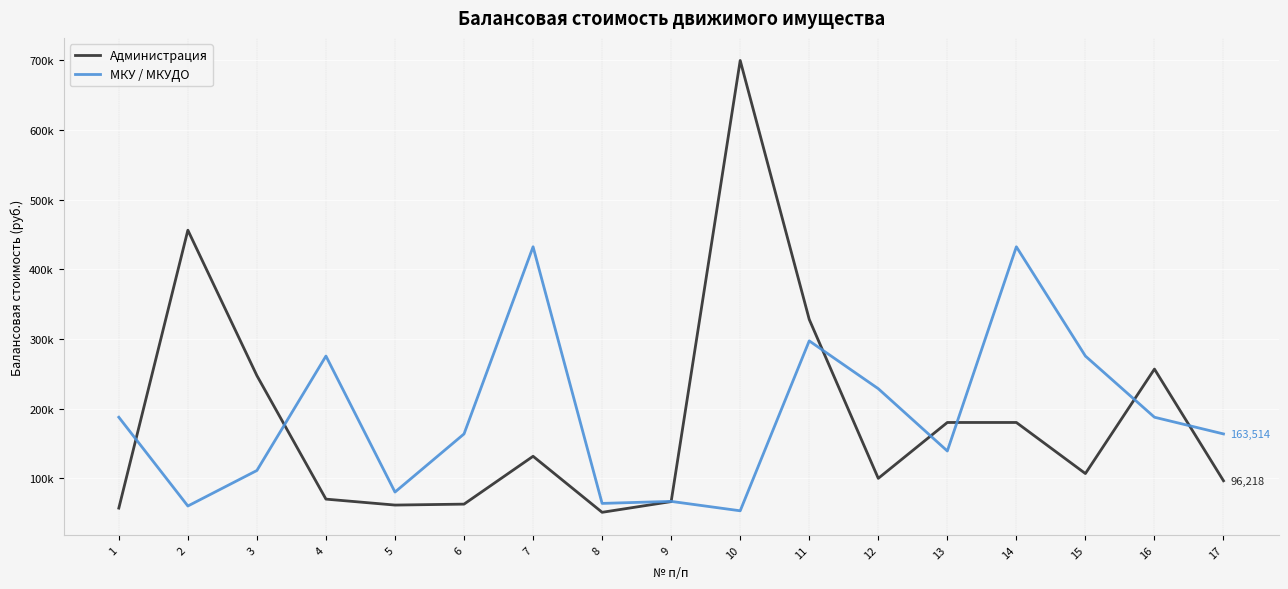

True or false: МКУ / МКУДО has more than 2 points higher than both neighbors.

True